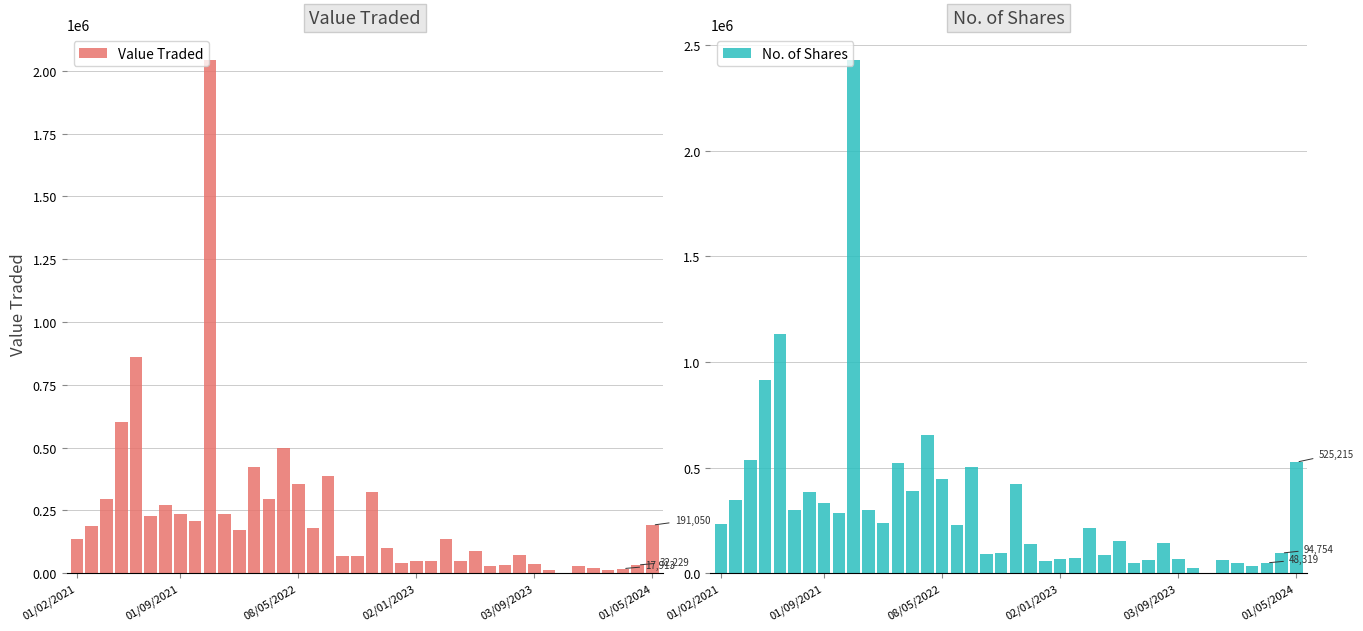

Does the chart contain any negative values?

No